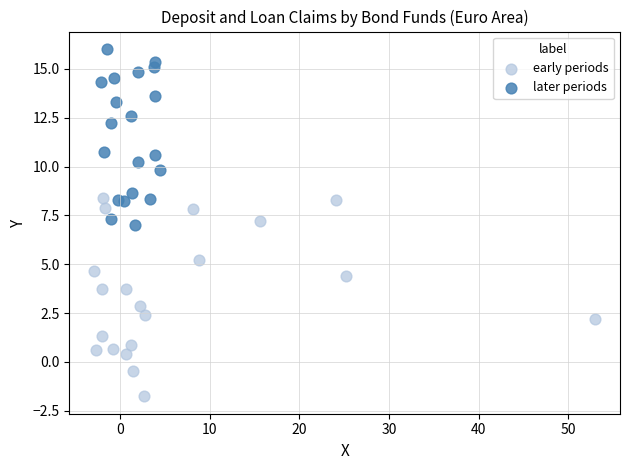

Which series reaches the minimum Y coordinate?

early periods